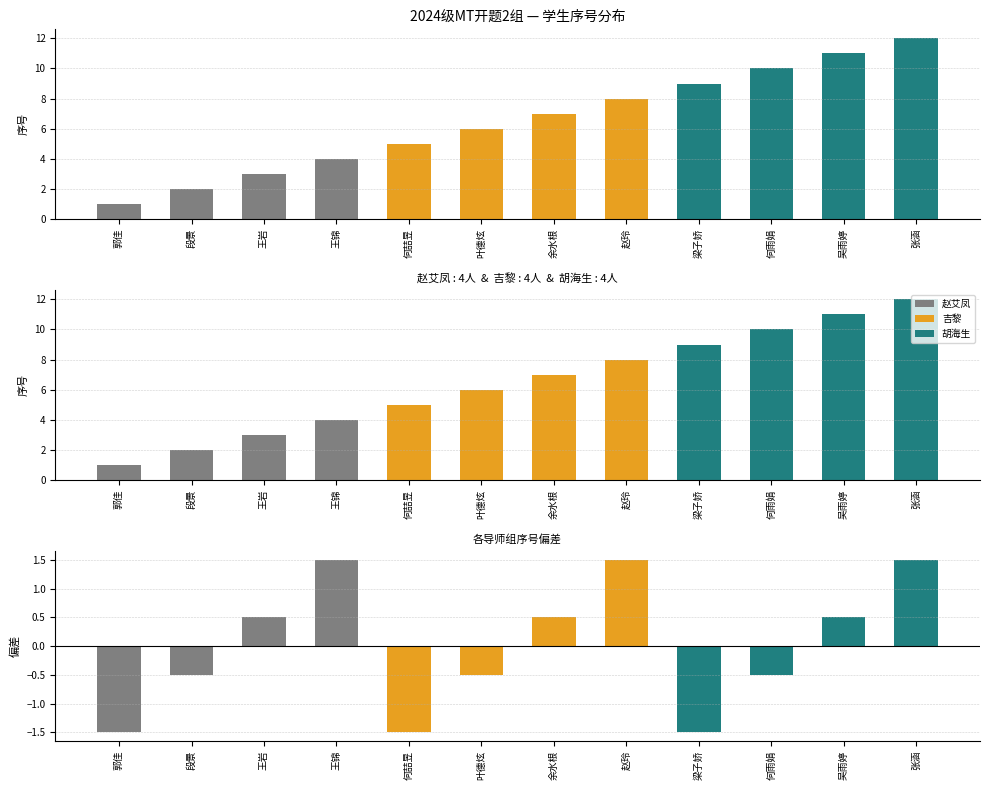

Which series has the widest spread of values?

胡海生